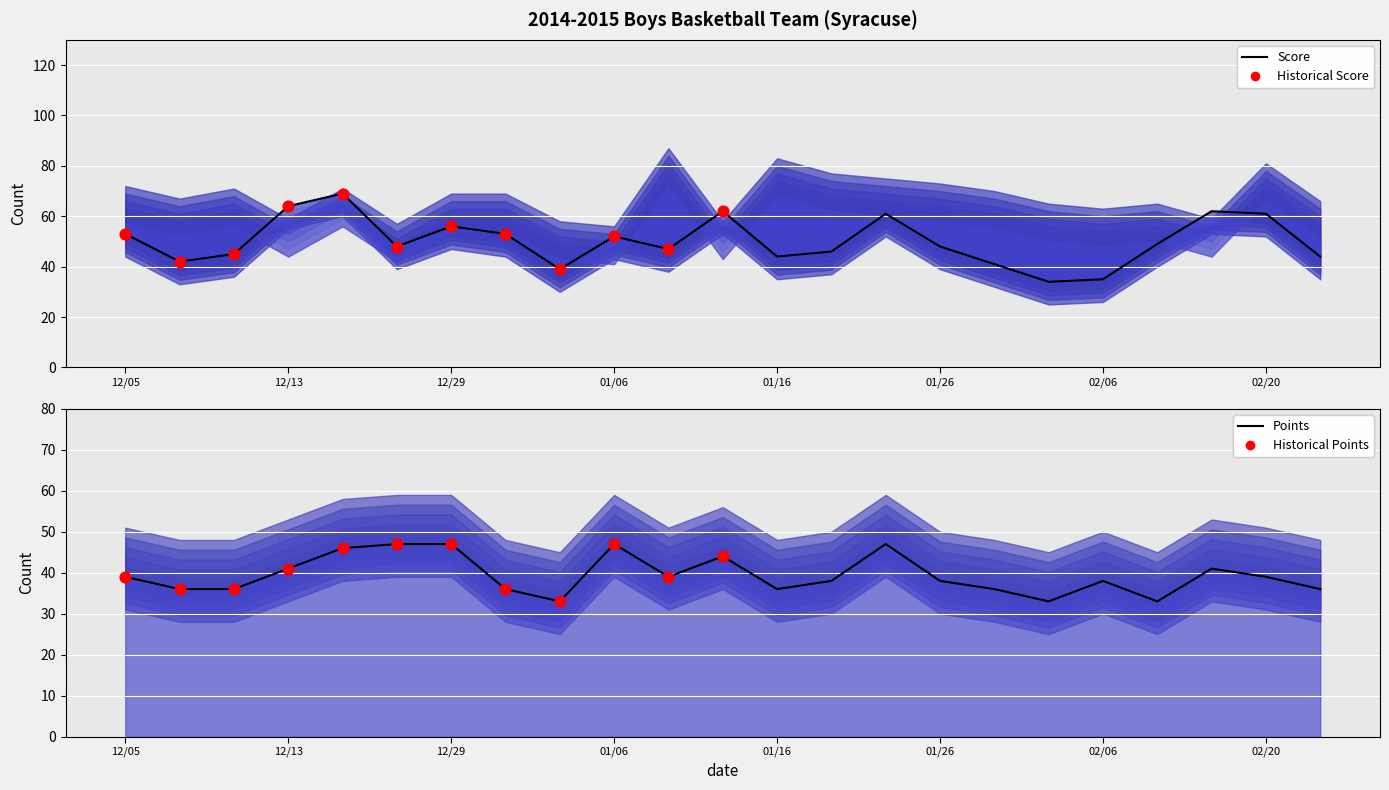

At which category is the sum across all series the highest?

12/16